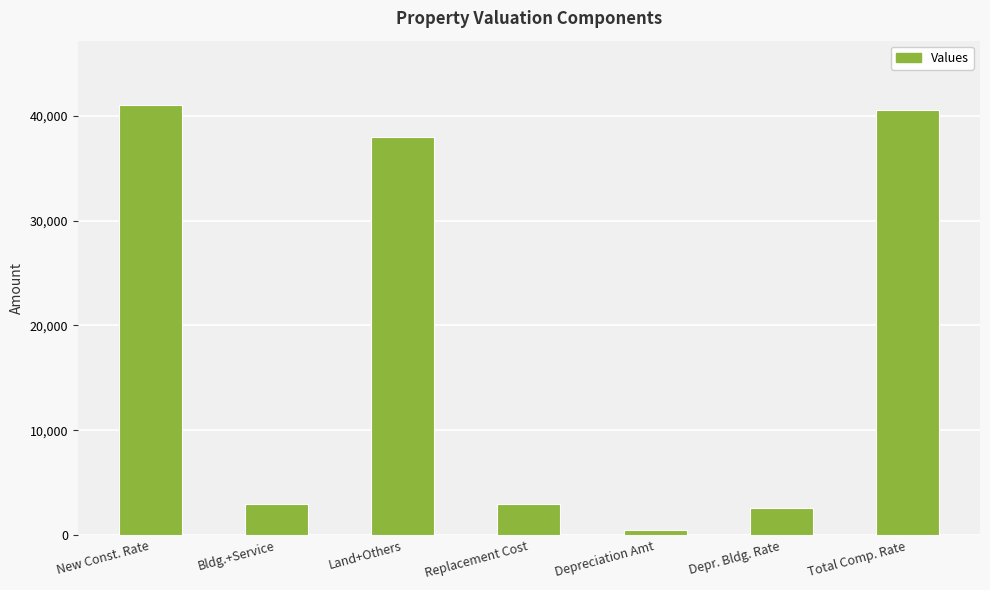

Which has a higher value, Land+Others or Bldg.+Service?

Land+Others